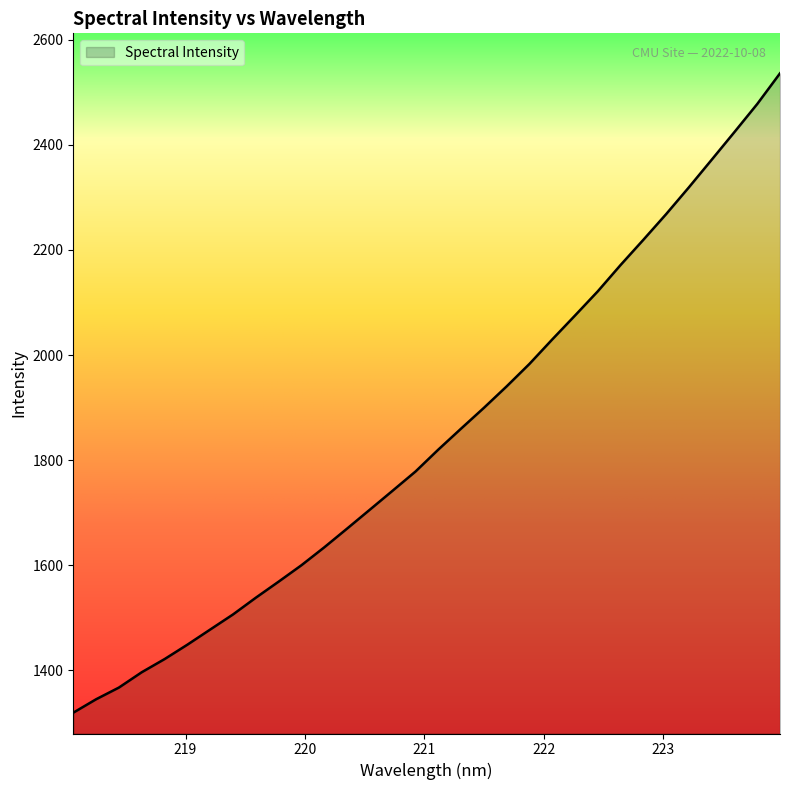

How many values are below 1820?

16